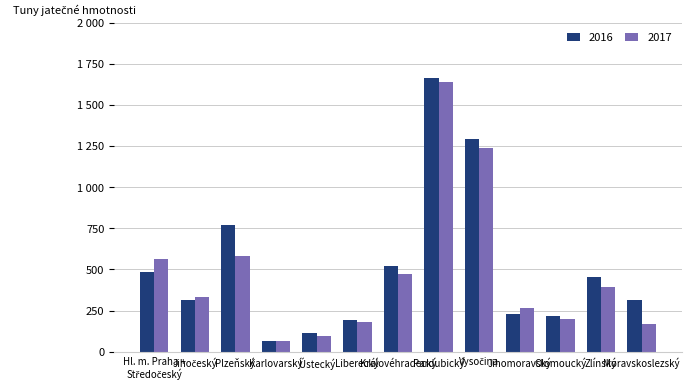

What is the difference between the 2016 values at Karlovarský and Plzeňský?

704